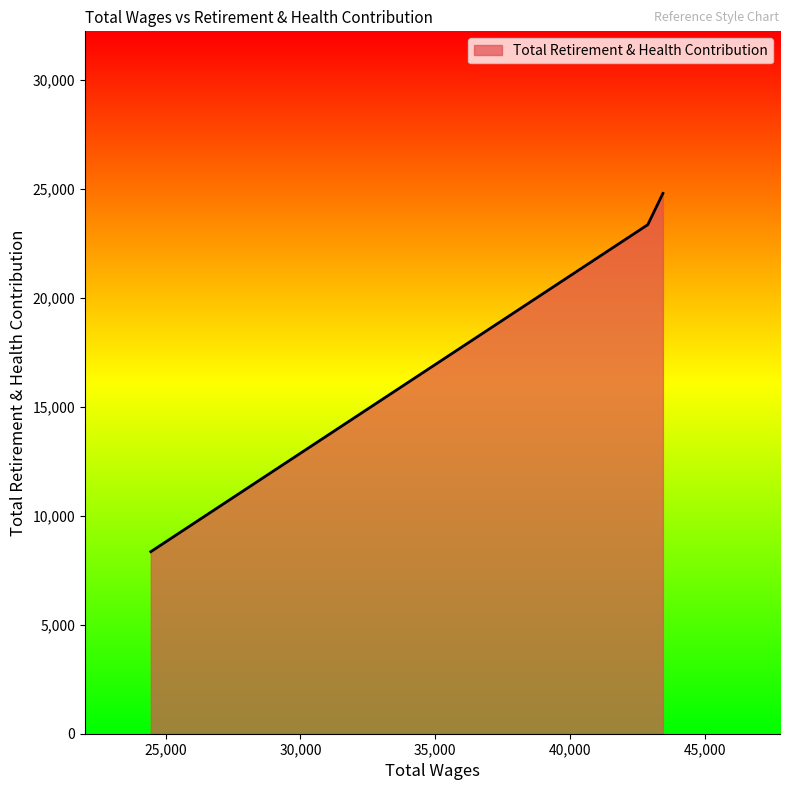

What is the maximum value shown in the chart?

24802